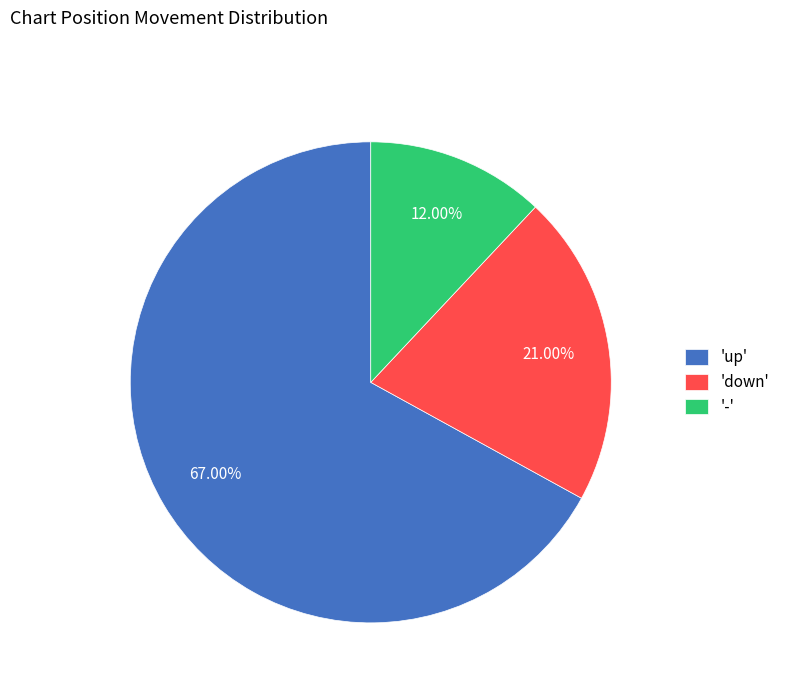

Which category has the biggest portion of the pie?

'up'